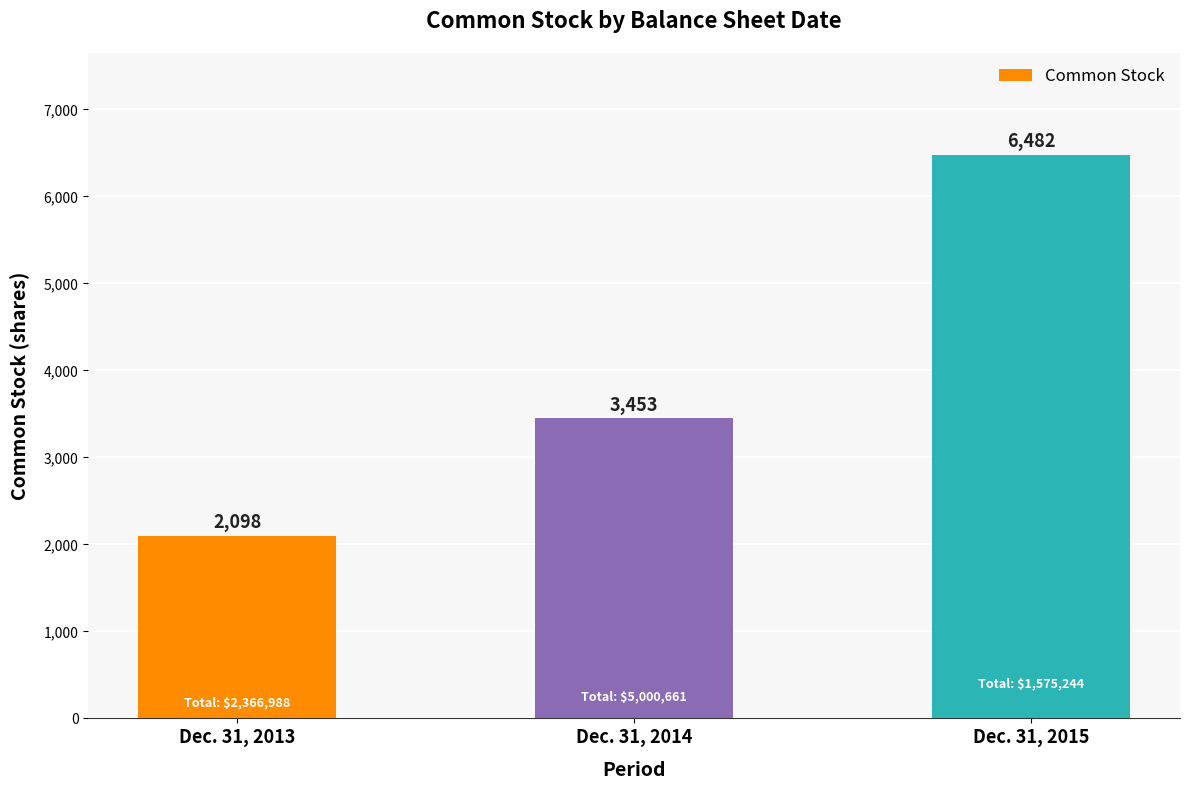

Rank the categories by value from lowest to highest.

Dec. 31, 2013, Dec. 31, 2014, Dec. 31, 2015